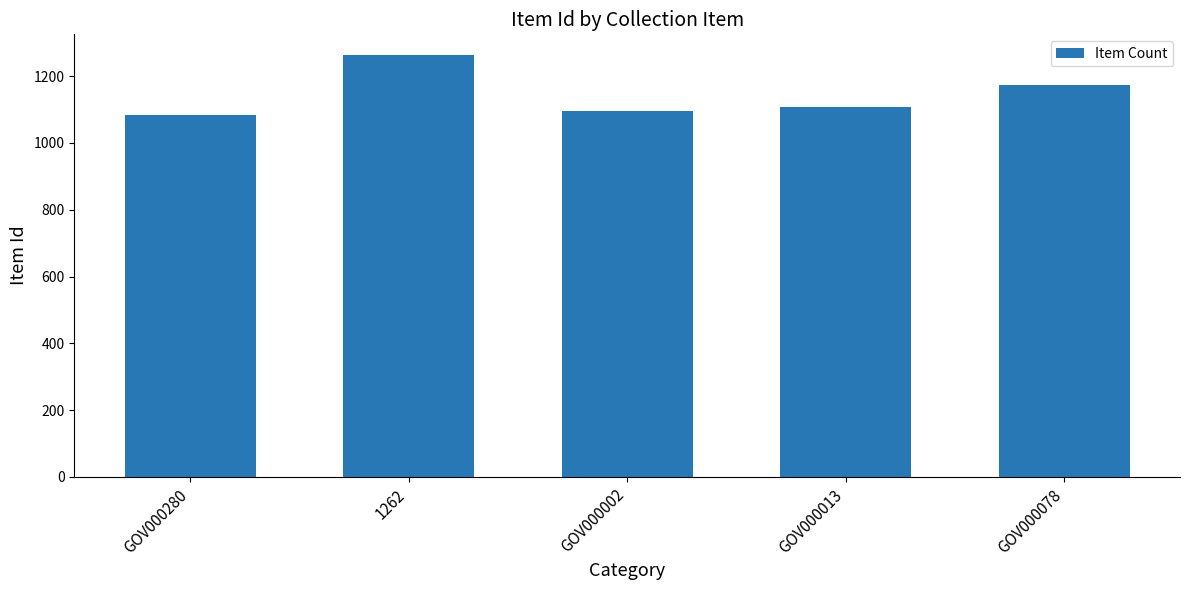

What is the sum of all values?

5720